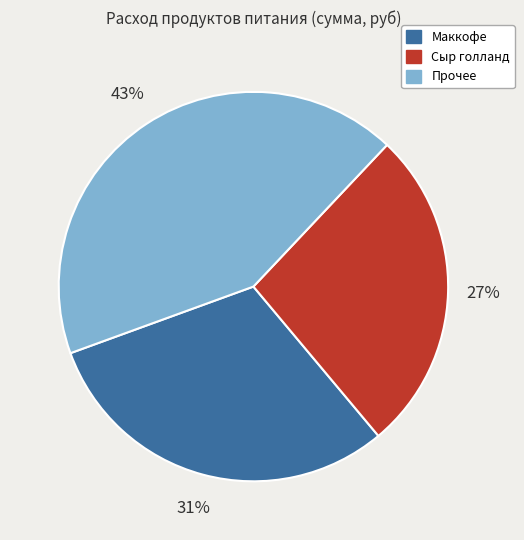

To the nearest percent, what is the average slice percentage?

33%